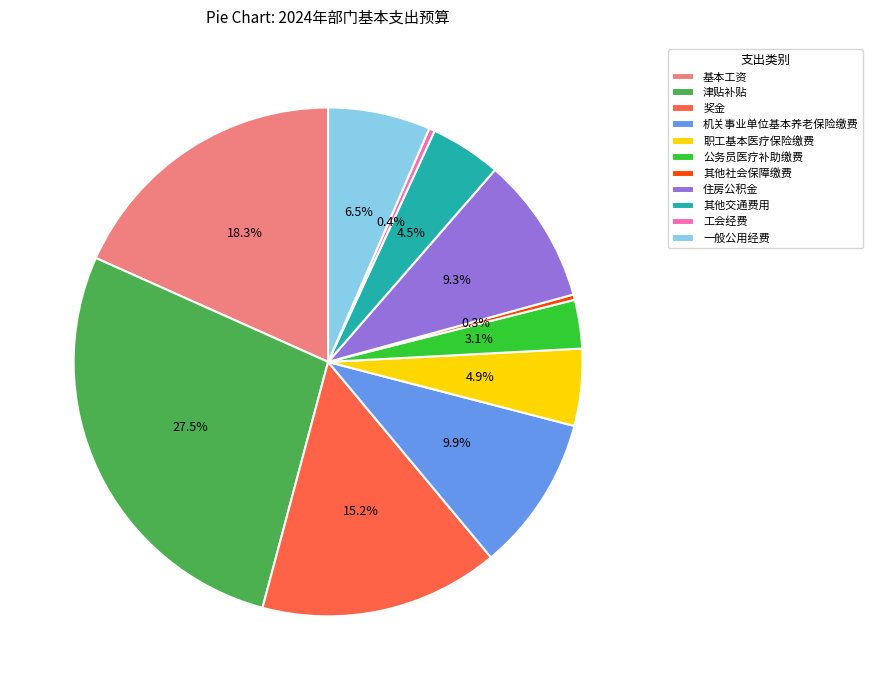

To the nearest percent, what portion does 职工基本医疗保险缴费 represent?

5%